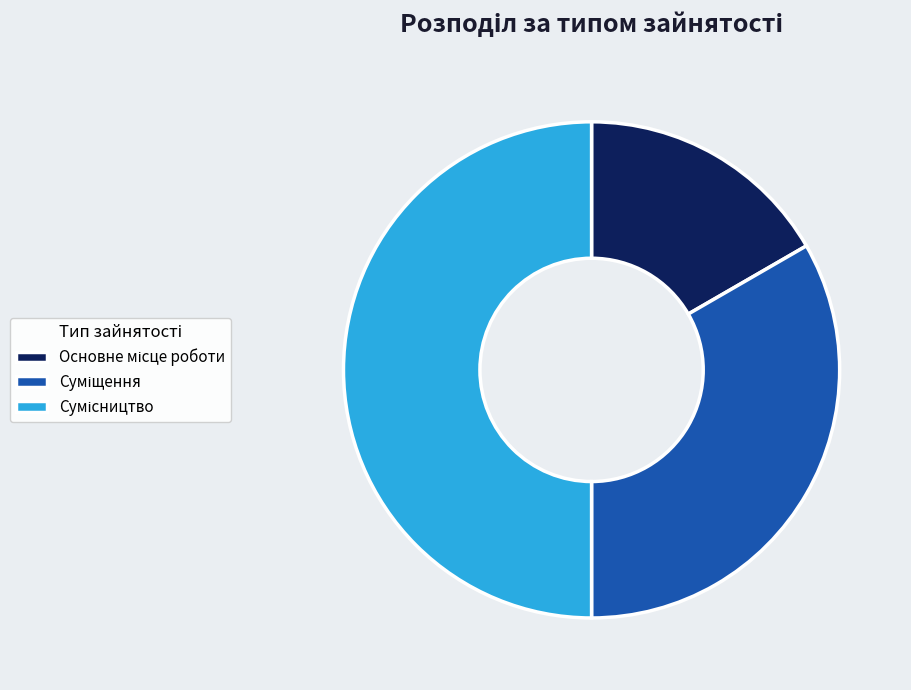

Does Сумісництво represent more than half of the total?

No